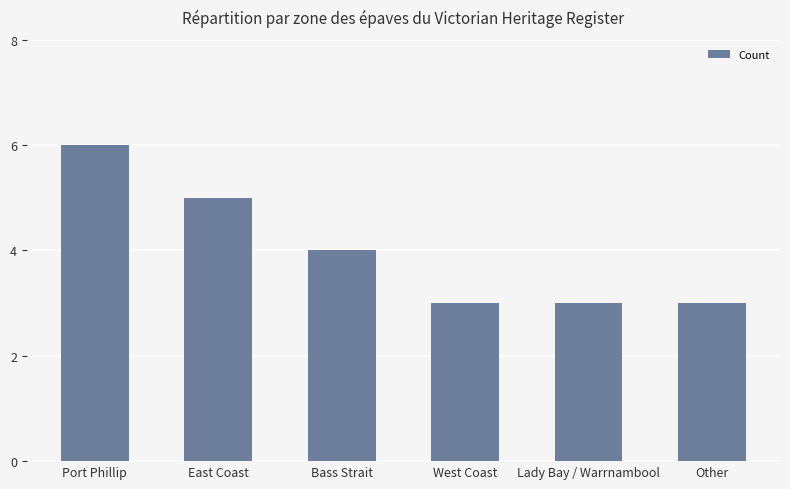

Count the values in the range 3 to 5.

5